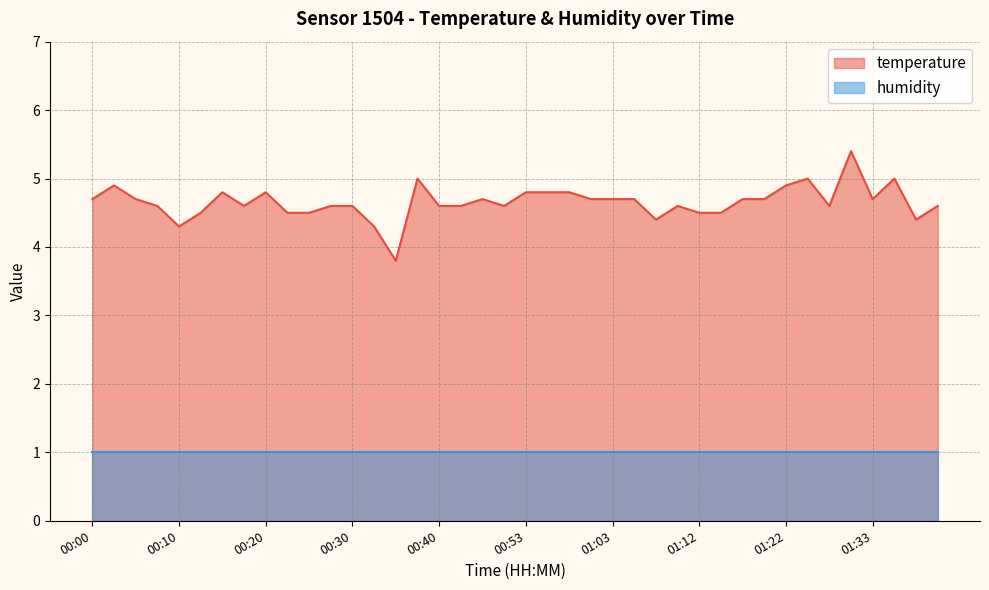

Approximately how many times larger is the value at 01:35 compared to 00:28?

1.1